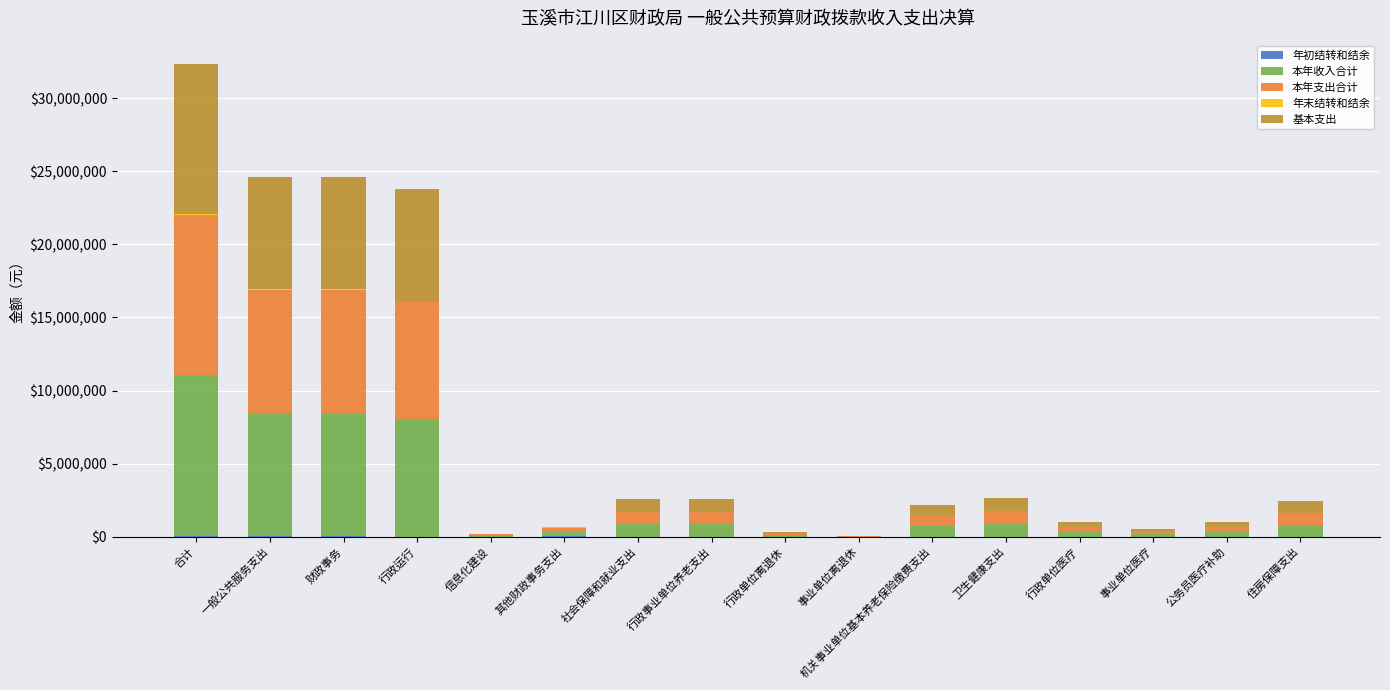

Are the bars grouped side by side (vs. stacked)?

No